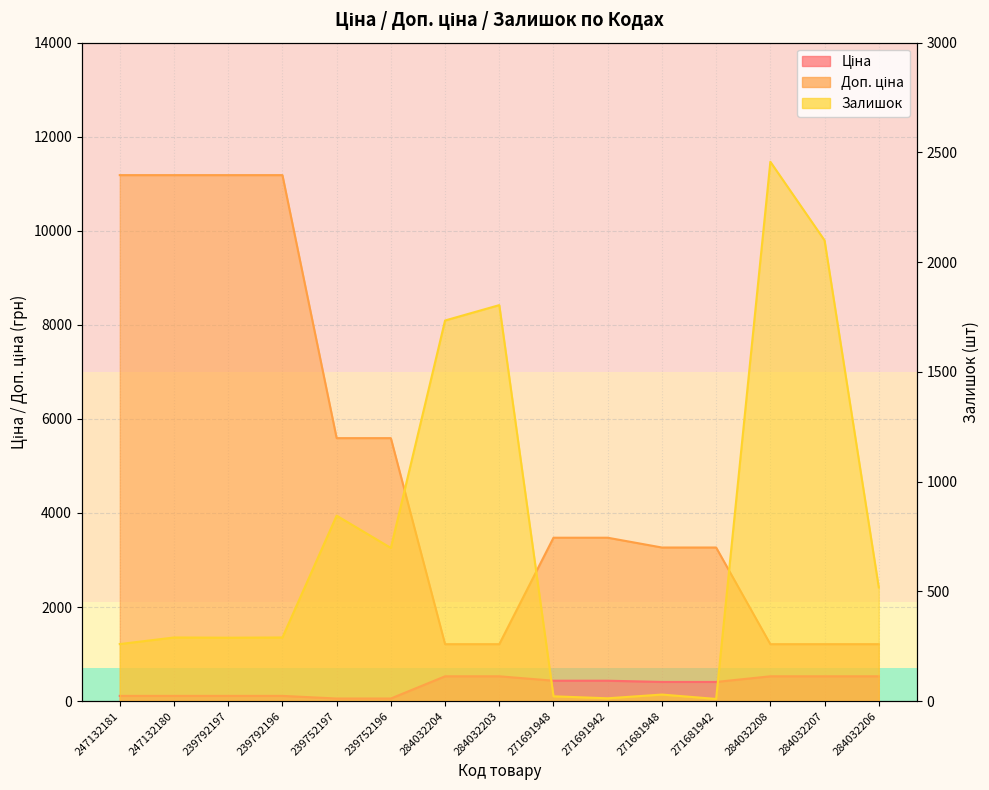

The Ціна series shows 47.5 at 247132181. True or false?

False